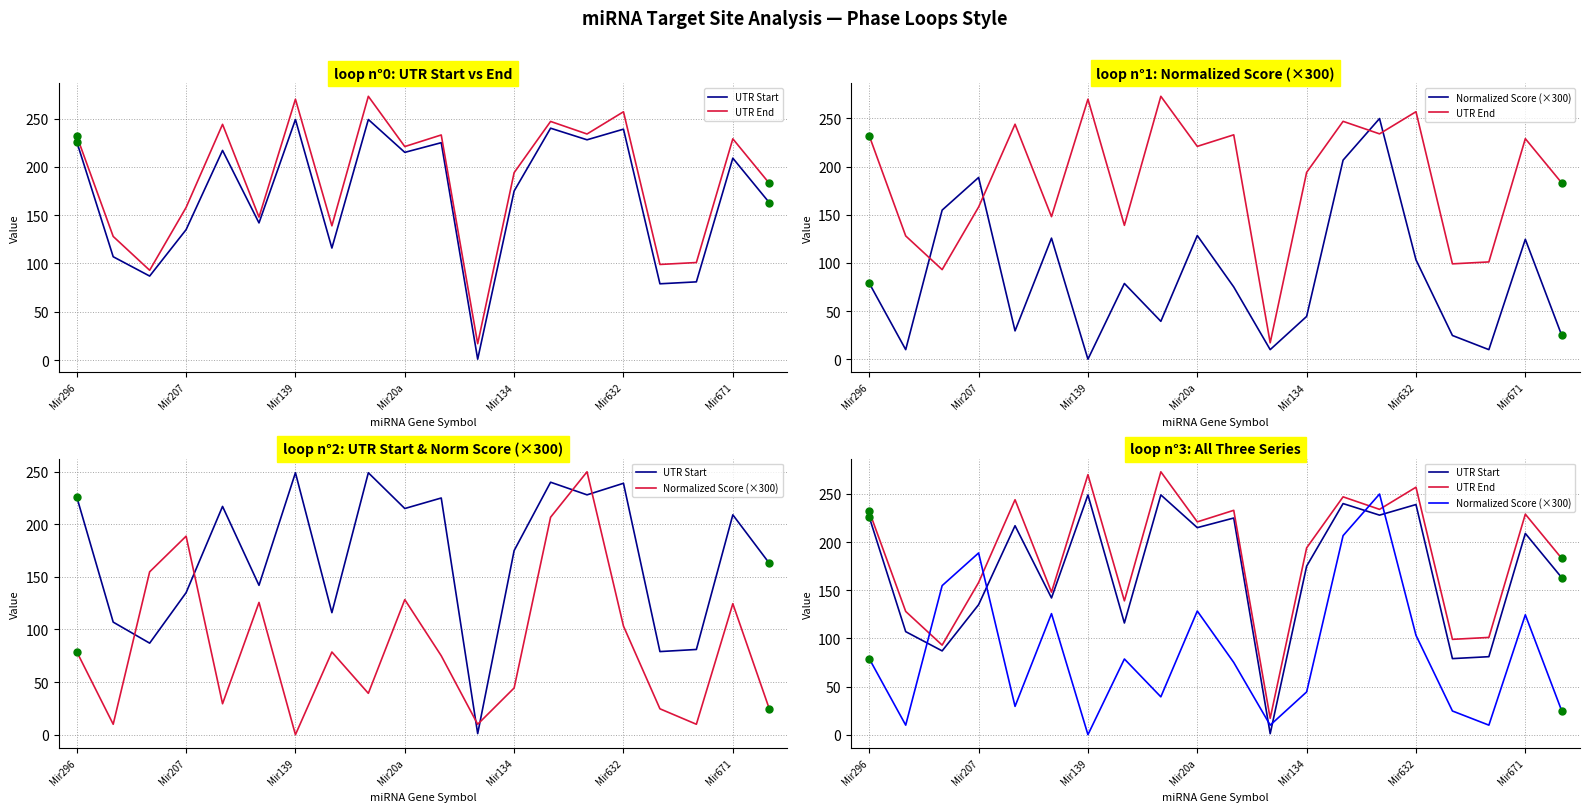

What is the difference between the highest and lowest values at Mir671?

104.5